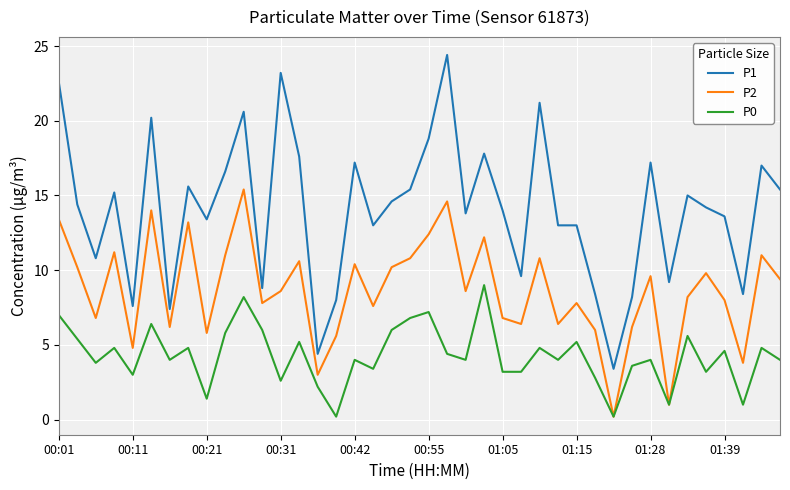

Which series has the largest total across all categories?

P1